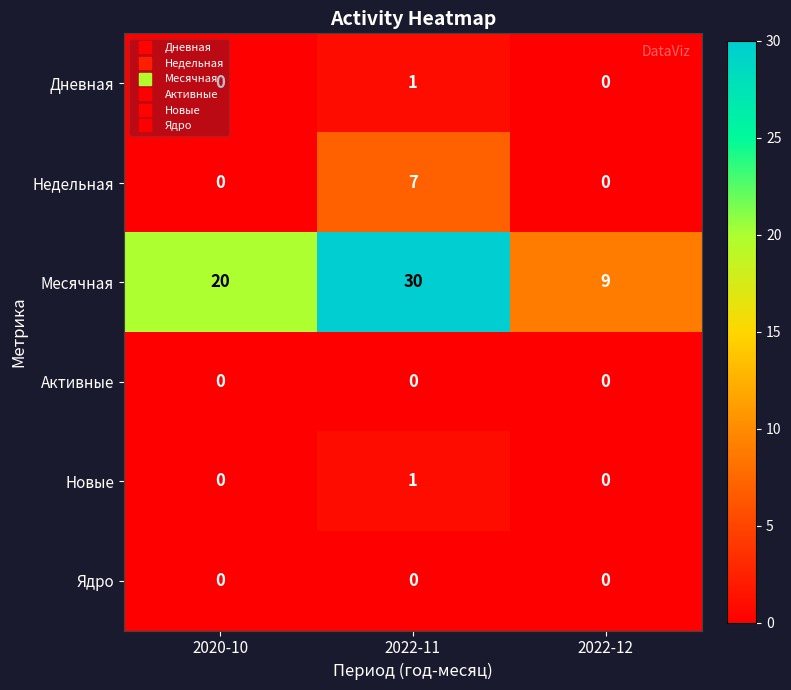

Which category has the highest value in the Новые series?

2022-11